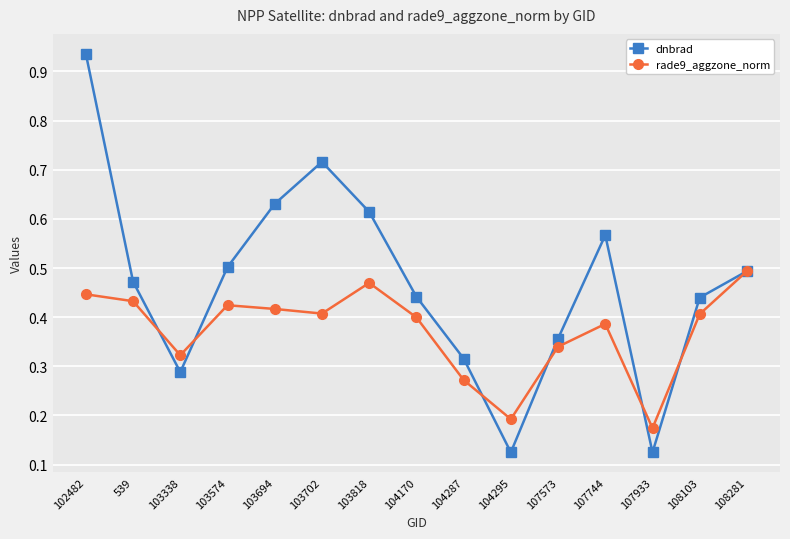

What is the label of the 15th point from the right?

102482